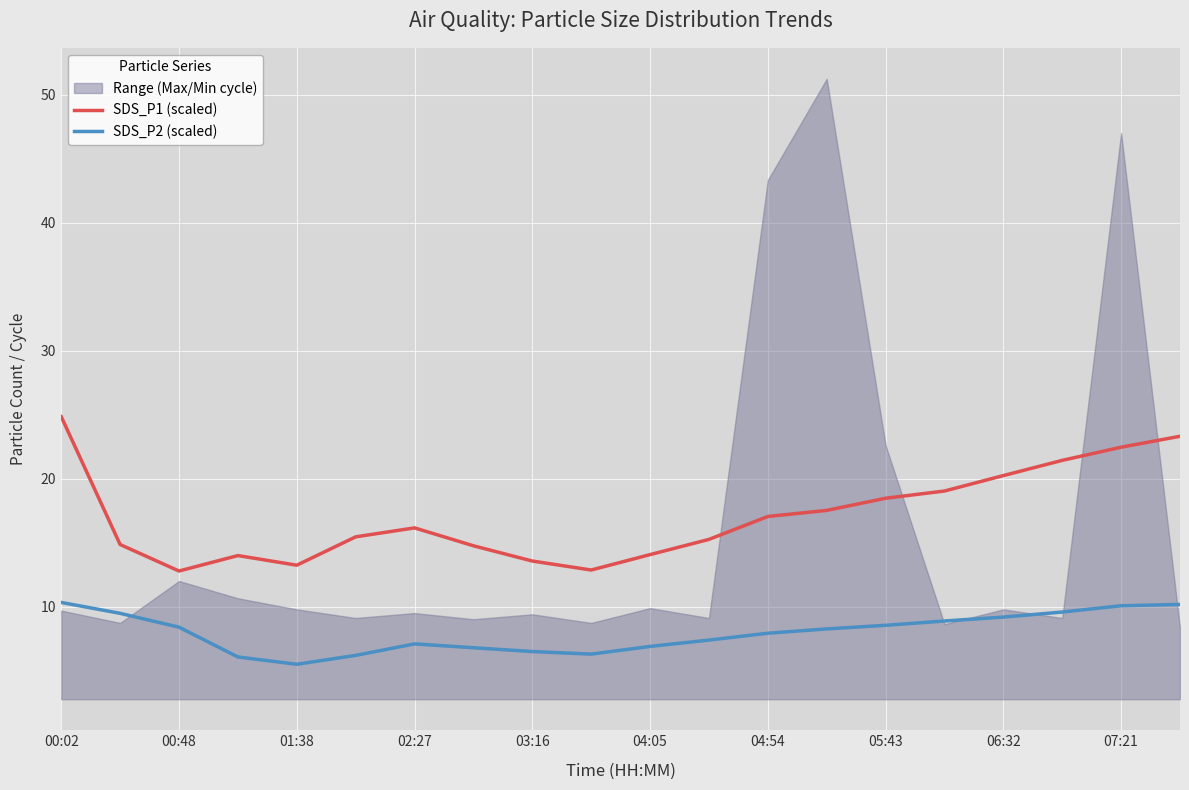

What is the minimum value for SDS_P2 (scaled)?

5.5